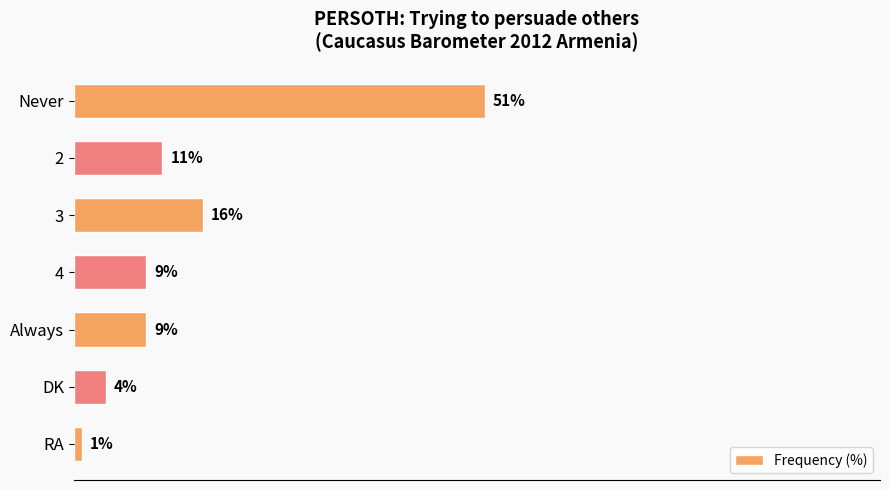

What is the label of the 6th bar from the top?

DK